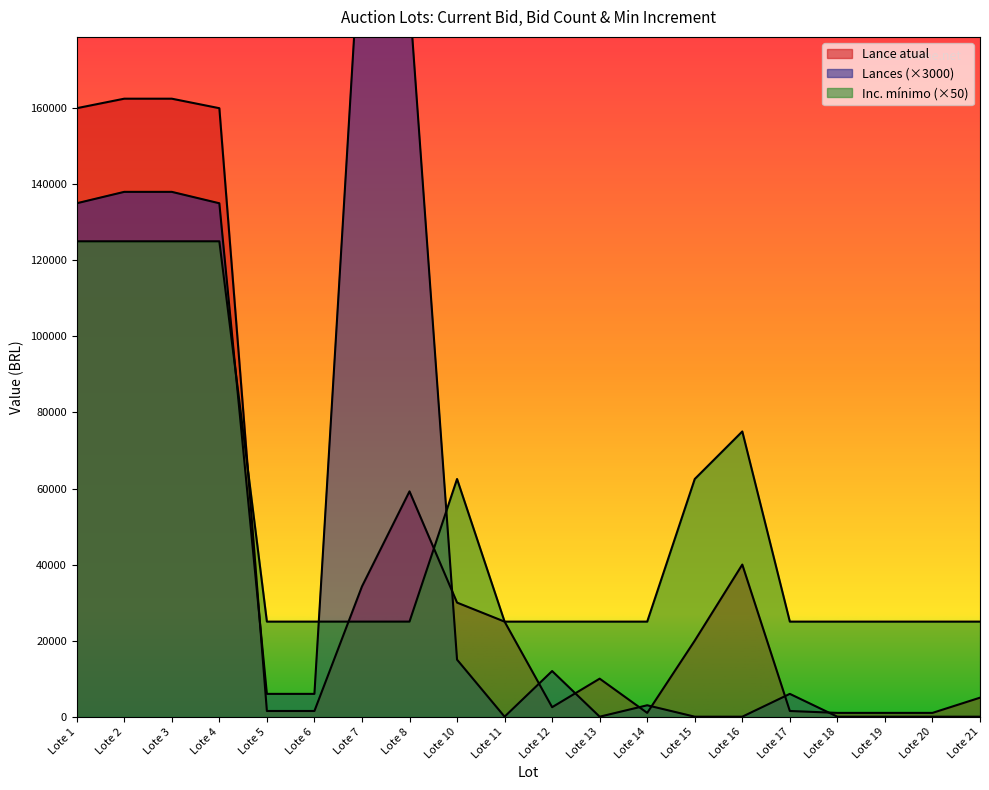

Reading left to right, transcribe all the data shown in this chart.

Lance atual: Lote 1=160000	Lote 2=162500	Lote 3=162500	Lote 4=160000	Lote 5=1500	Lote 6=1500	Lote 7=34250	Lote 8=59250	Lote 10=30000	Lote 11=25000	Lote 12=2500	Lote 13=10000	Lote 14=1000	Lote 15=20000	Lote 16=40000	Lote 17=1500	Lote 18=1000	Lote 19=1000	Lote 20=1000	Lote 21=5000
Lances: Lote 1=135000	Lote 2=138000	Lote 3=138000	Lote 4=135000	Lote 5=6000	Lote 6=6000	Lote 7=213000	Lote 8=189000	Lote 10=15000	Lote 11=0	Lote 12=12000	Lote 13=0	Lote 14=3000	Lote 15=0	Lote 16=0	Lote 17=6000	Lote 18=0	Lote 19=0	Lote 20=0	Lote 21=0
Inc. mínimo: Lote 1=125000	Lote 2=125000	Lote 3=125000	Lote 4=125000	Lote 5=25000	Lote 6=25000	Lote 7=25000	Lote 8=25000	Lote 10=62500	Lote 11=25000	Lote 12=25000	Lote 13=25000	Lote 14=25000	Lote 15=62500	Lote 16=75000	Lote 17=25000	Lote 18=25000	Lote 19=25000	Lote 20=25000	Lote 21=25000